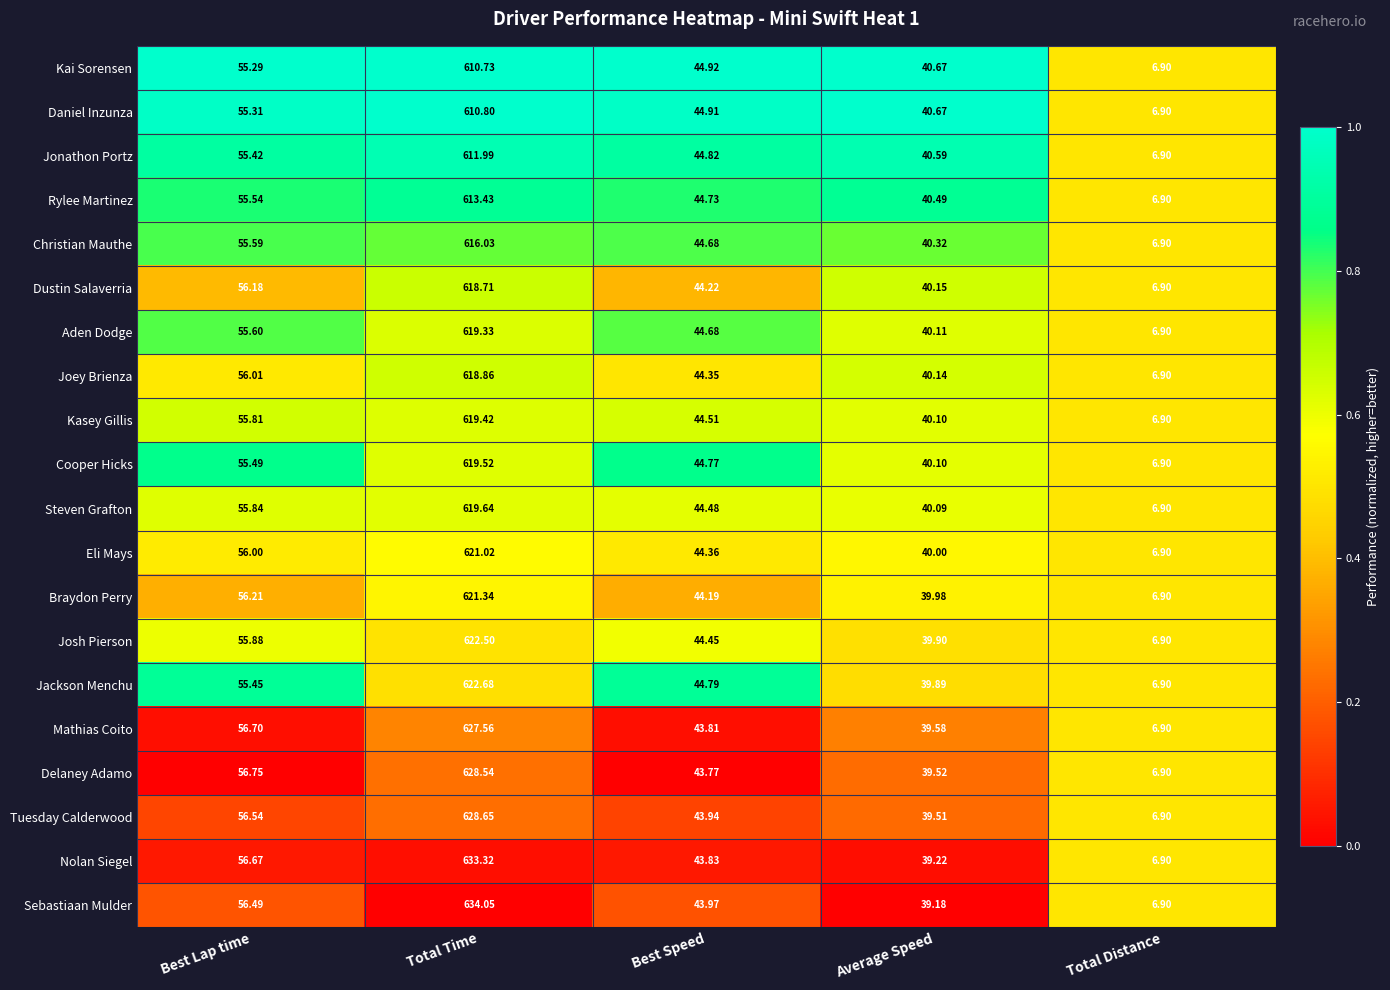

Which category has the lowest value across all series?

Total Distance